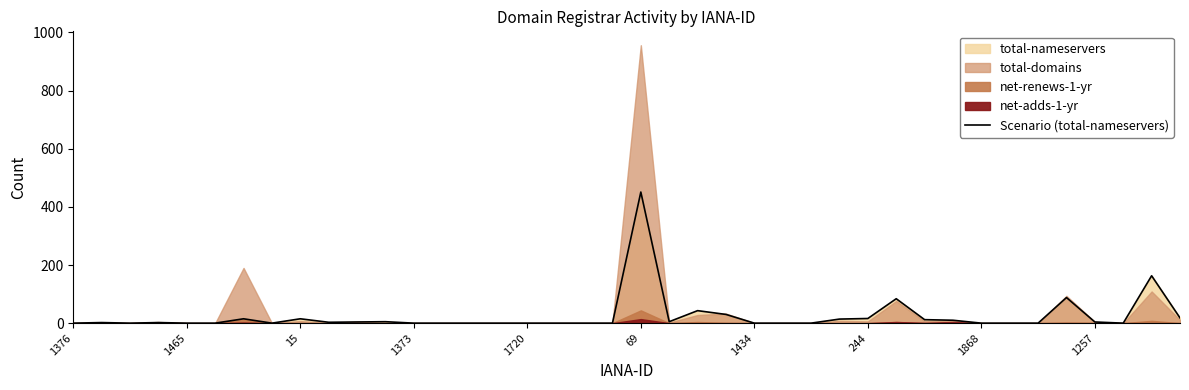

What is the value of the 31st point from the left?

12